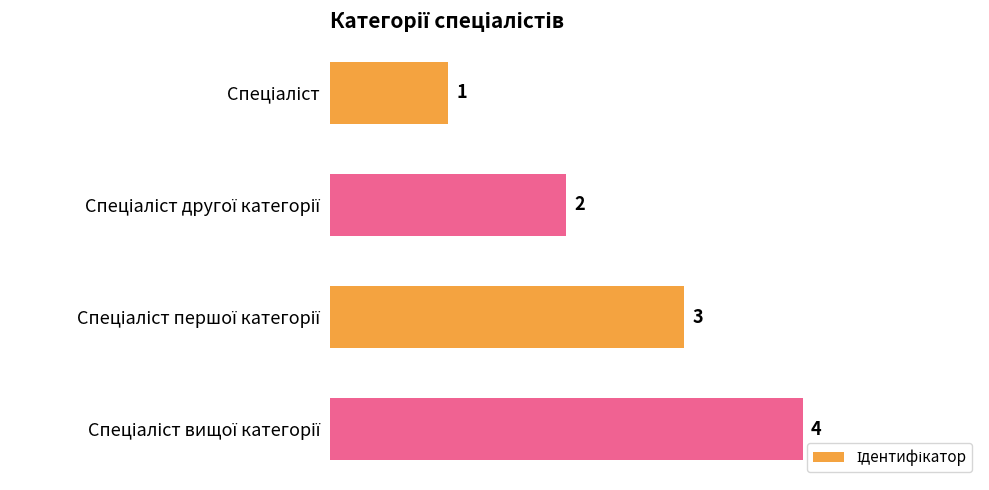

What is the maximum value shown in the chart?

4